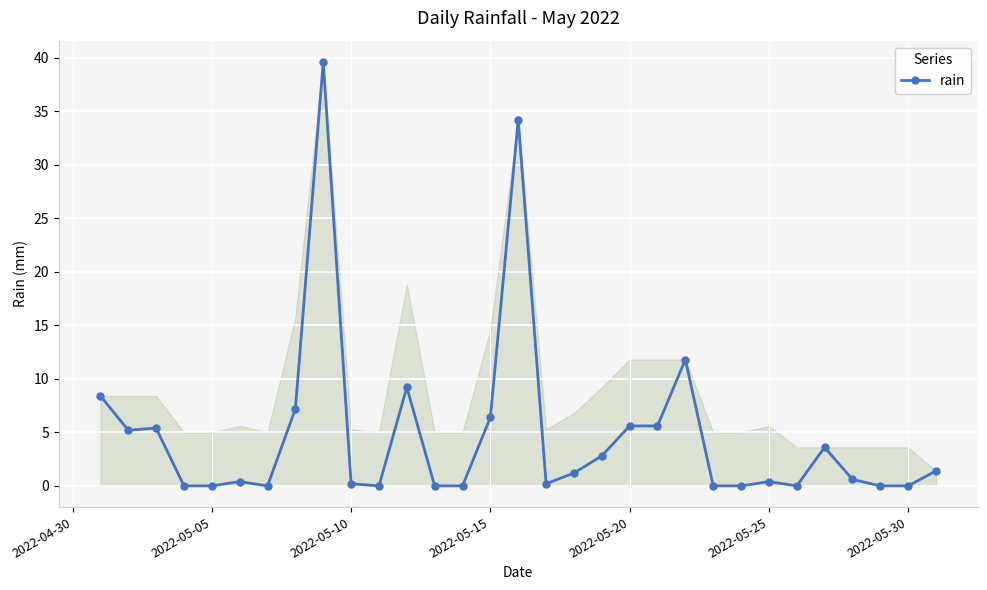

Does the chart have visible grid lines?

Yes